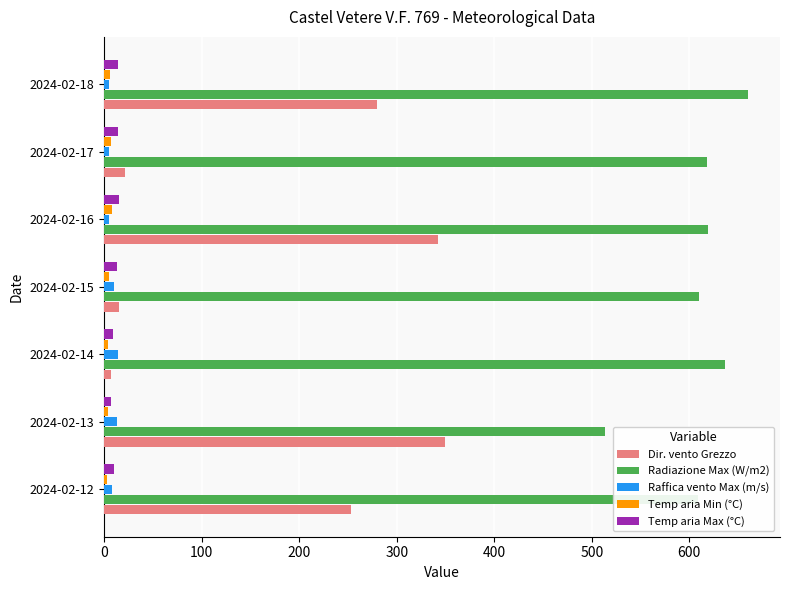

Which series has the largest total across all categories?

Radiazione Max (W/m2)